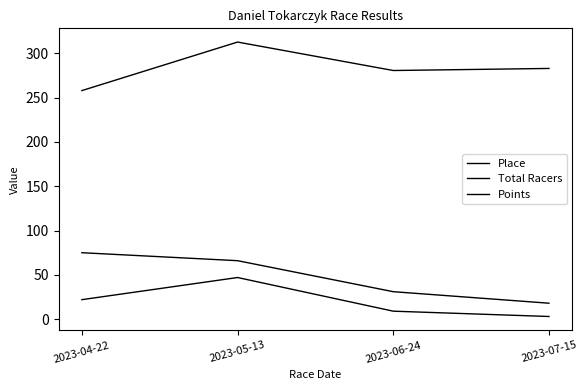

Which series has the largest range (max minus min)?

Total Racers